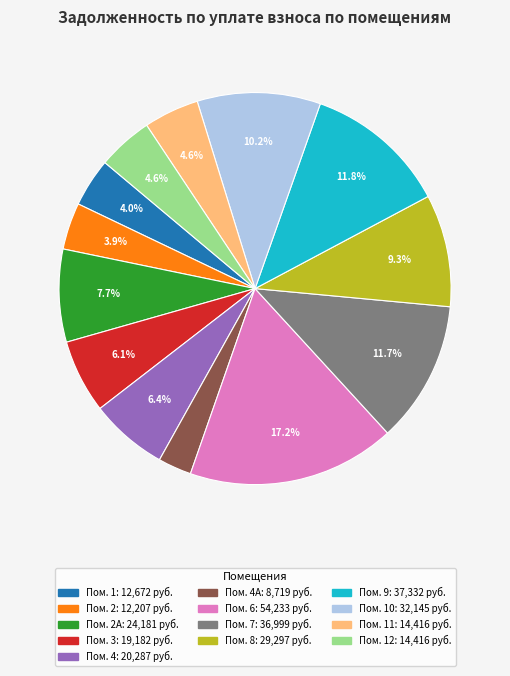

Is there a majority slice in this chart?

No